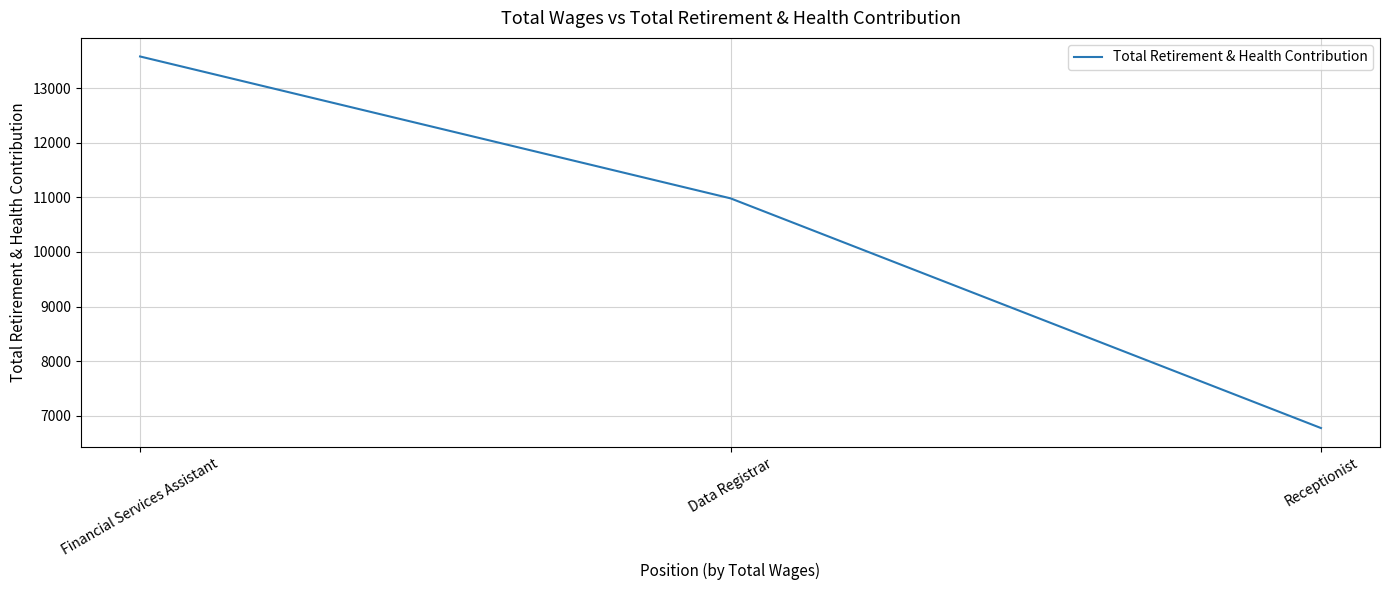

Reading left to right, list all the values displayed in this chart.

Financial Services Assistant=13581	Data Registrar=10982	Receptionist=6774